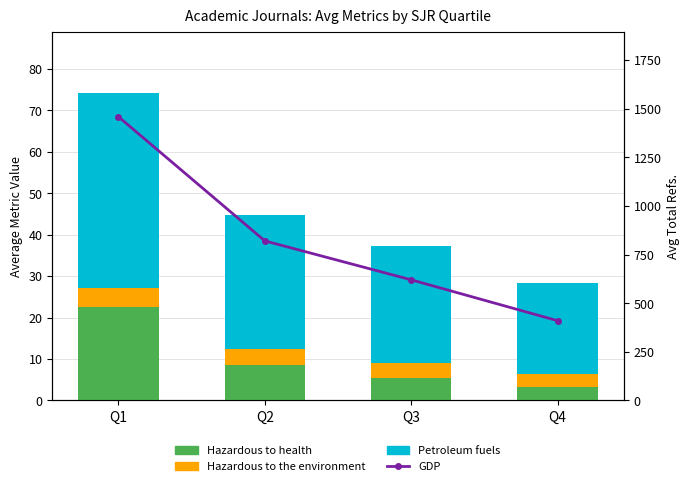

List the labels in order of Hazardous to the environment value, smallest first.

Q4, Q3, Q2, Q1